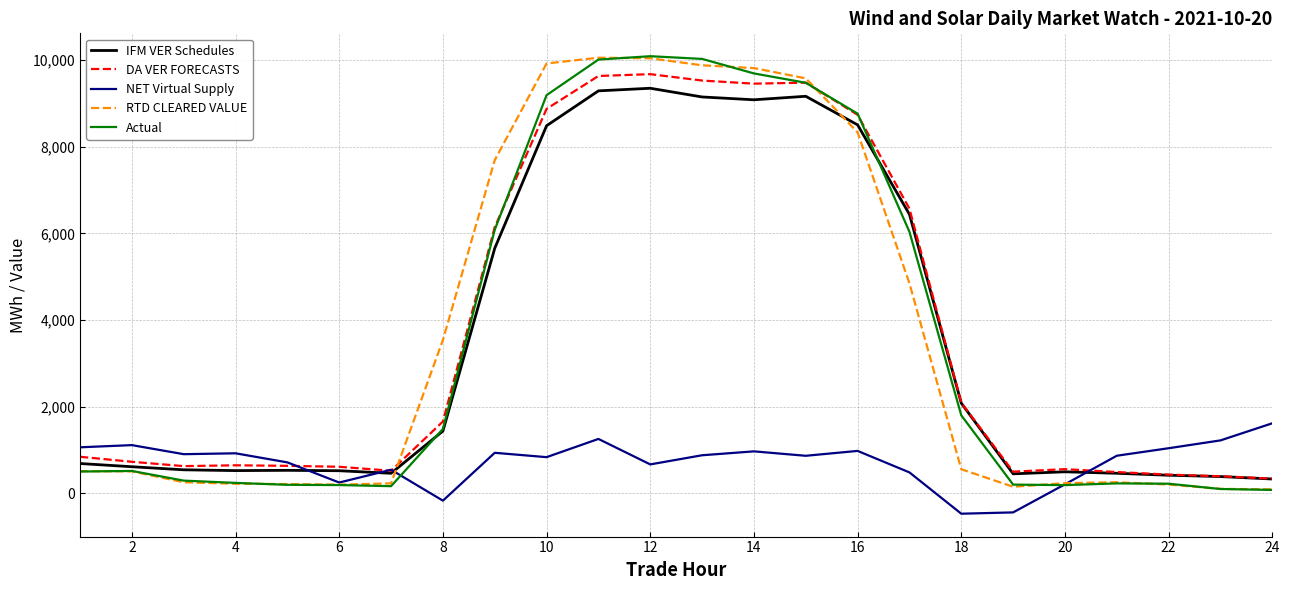

What is the smallest value displayed?

-467.8